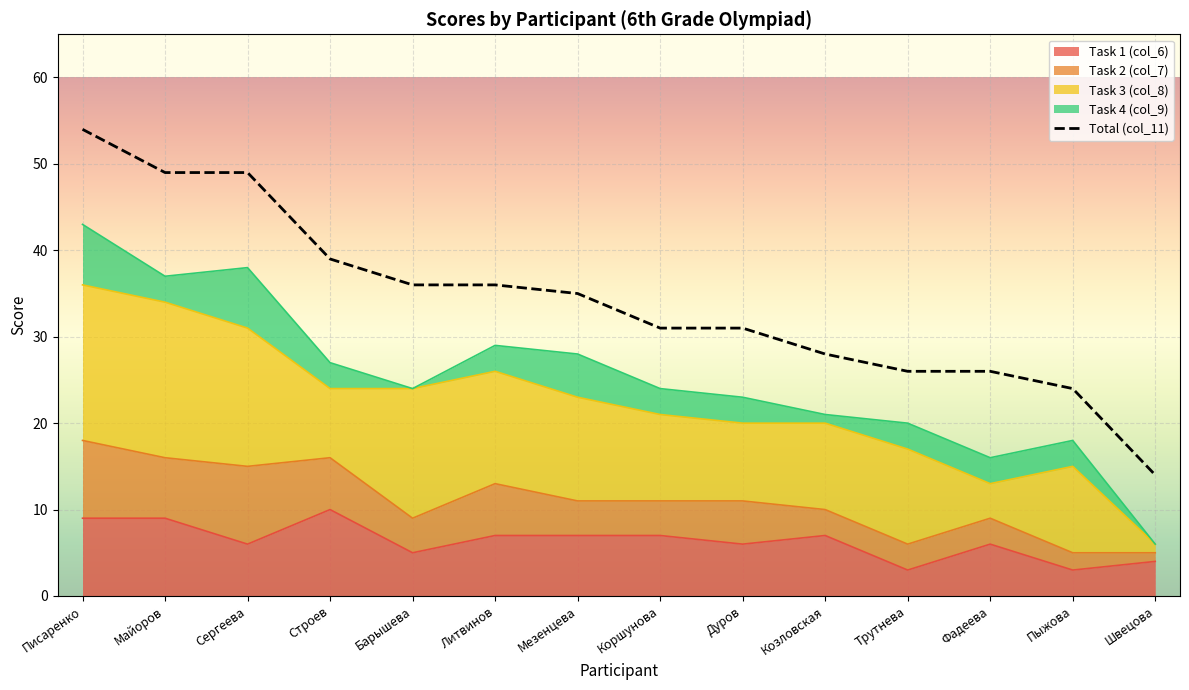

What is the label of the 7th point from the left?

Мезенцева